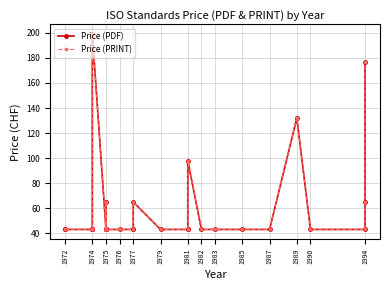

The value of Price (PRINT) at 1974 is 65. True or false?

False